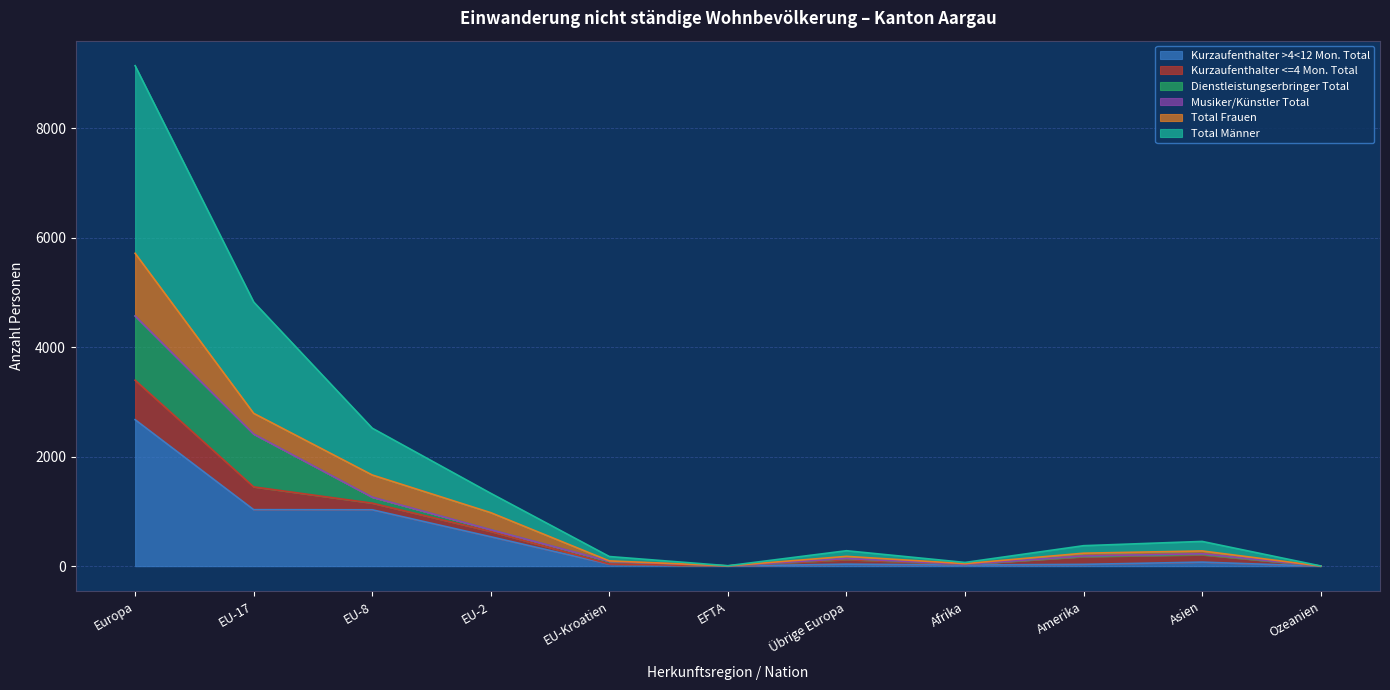

What is the sum of the Total Männer values at EU-Kroatien and Amerika?

275